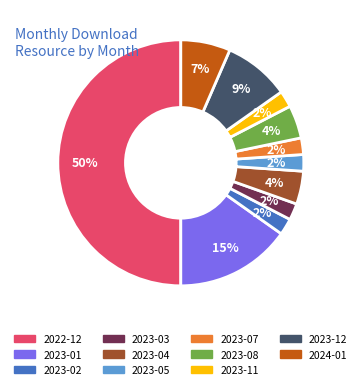

To the nearest percent, what is the difference between the largest and smallest slice percentages?

48%